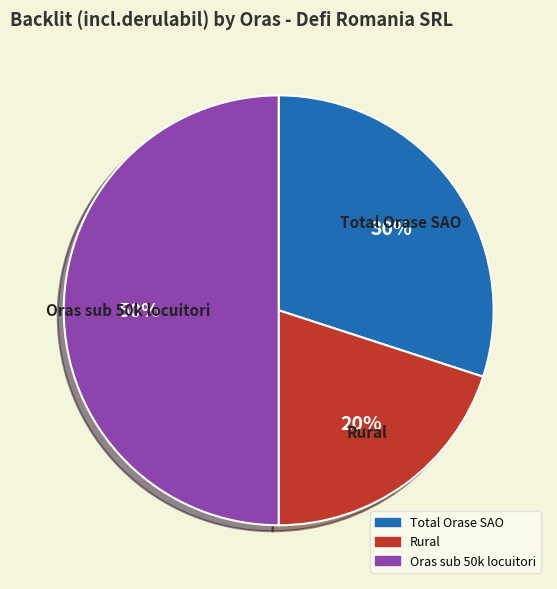

To the nearest percent, what is the average slice percentage?

33%